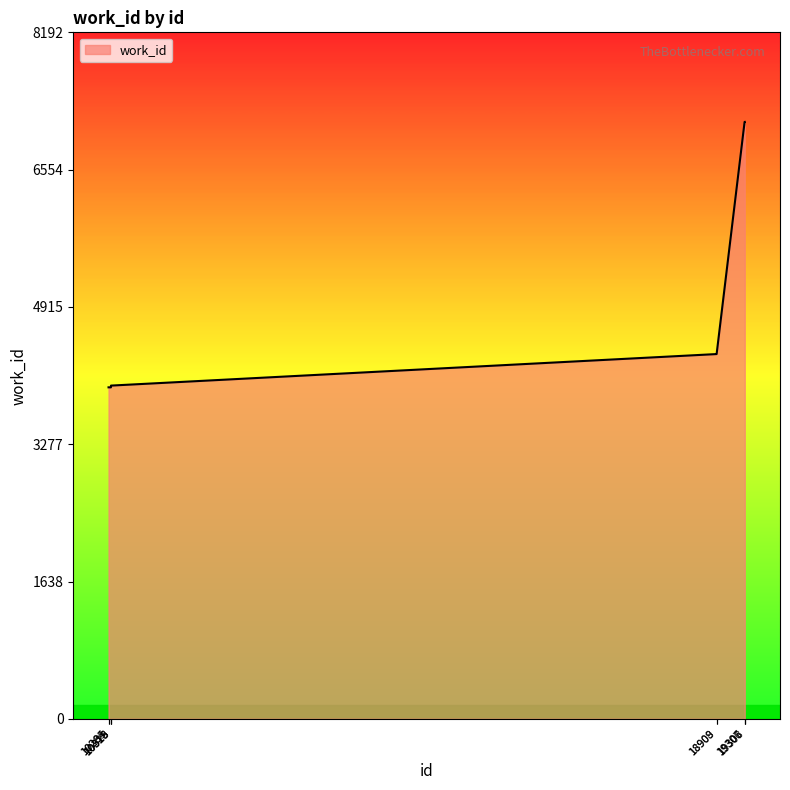

What is the maximum value shown in the chart?

7124